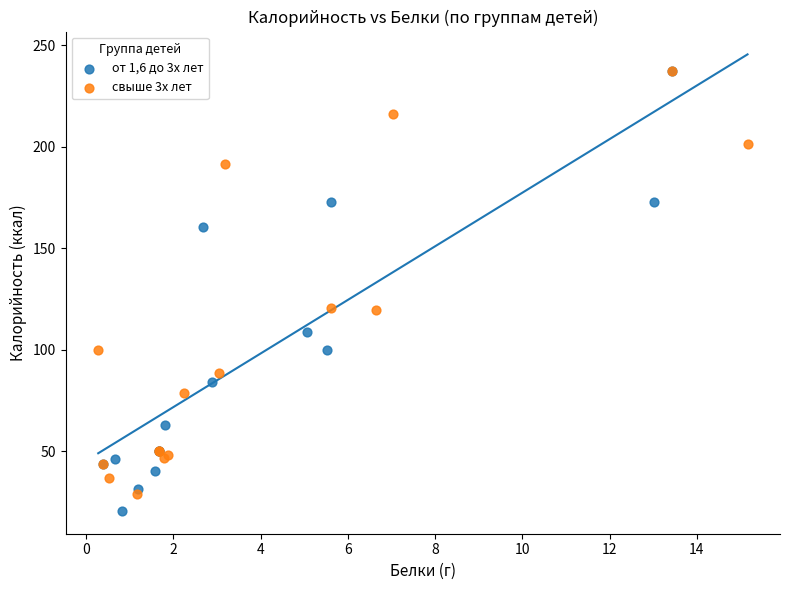

Which series has the largest Y range (max minus min)?

от 1,6 до 3х лет